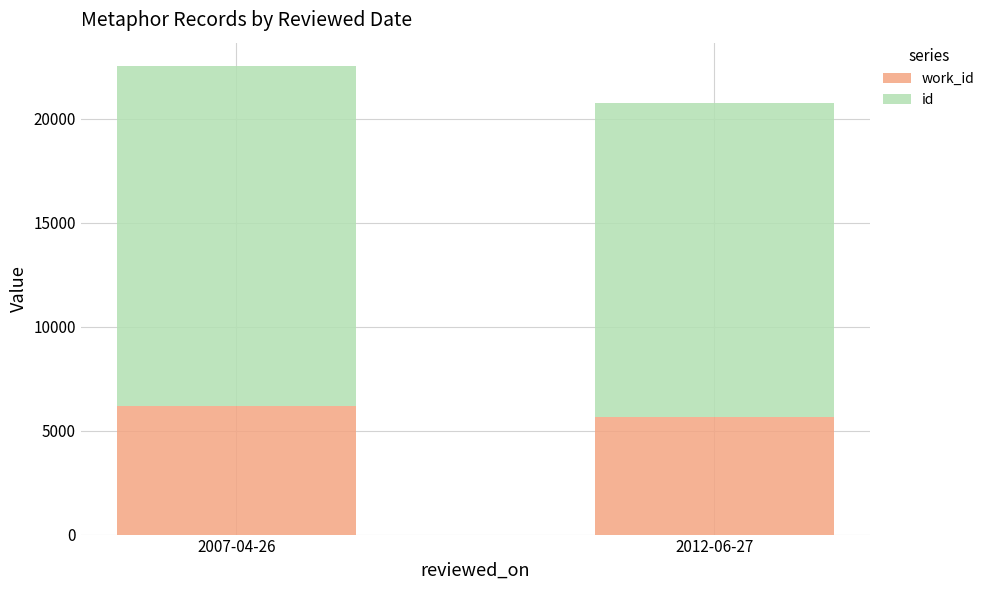

What is the total value across all series at 2012-06-27?

20742